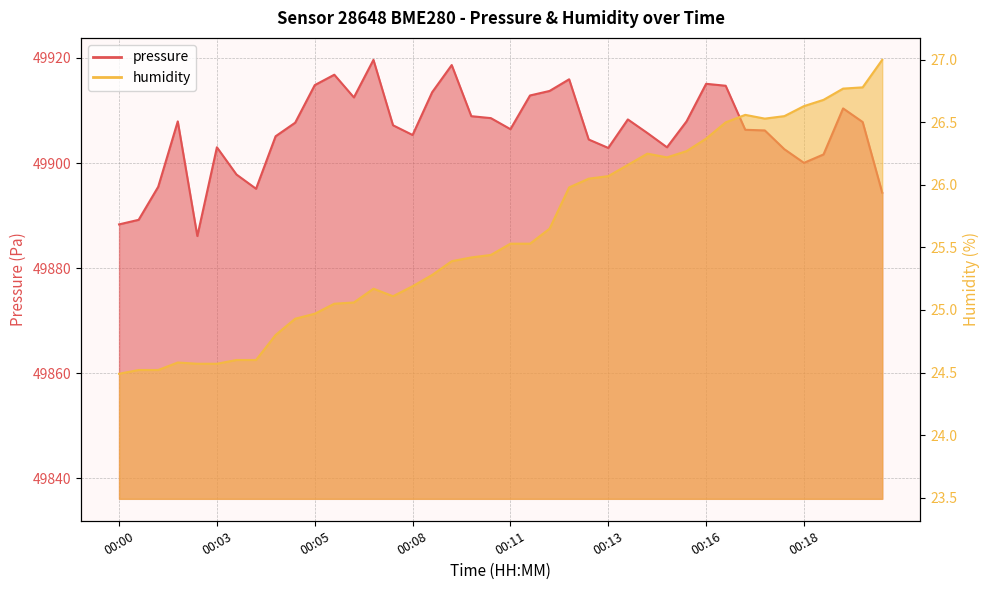

How many interior local valleys does the humidity series have?

3